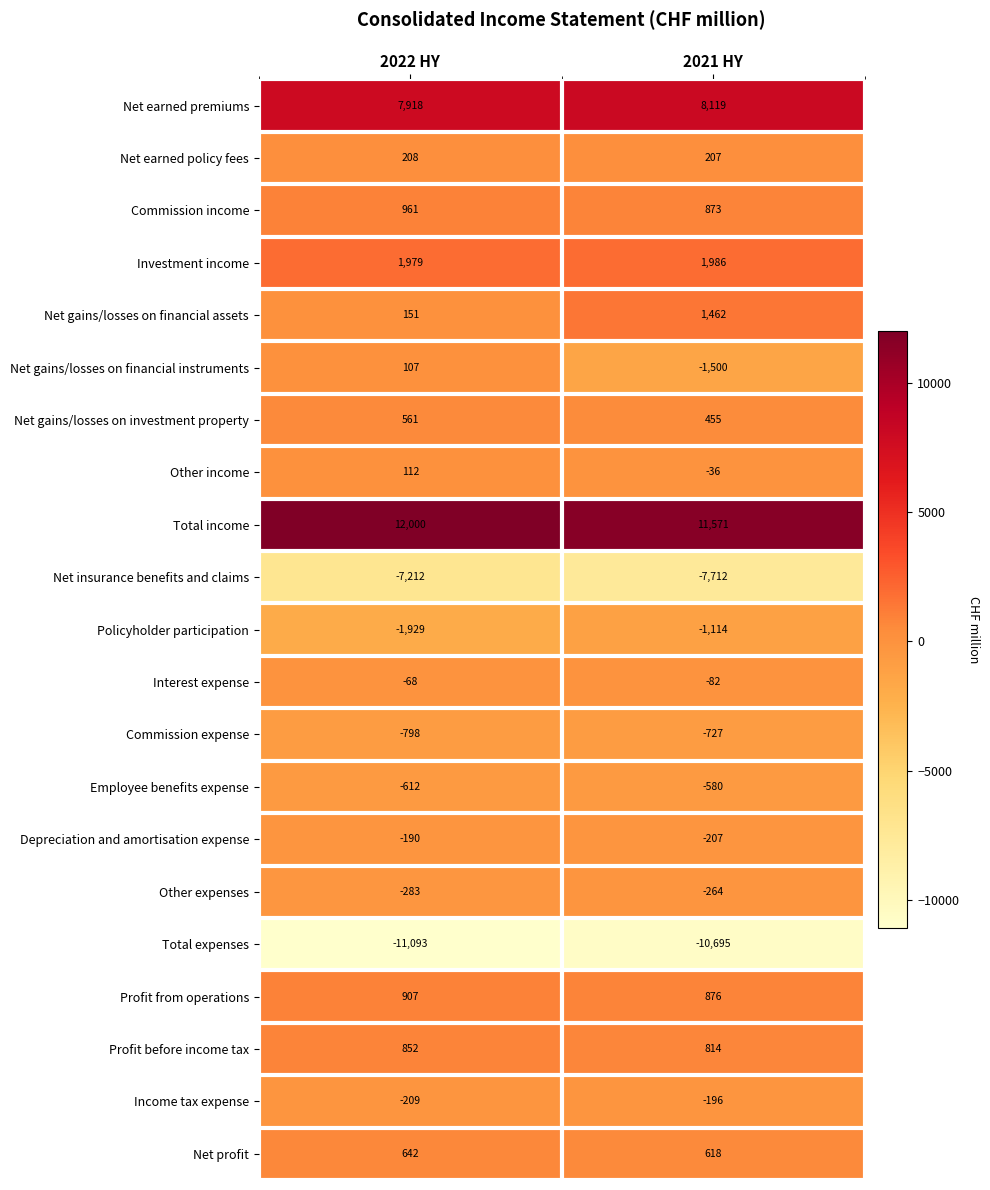

Rank the series by their maximum value, from highest to lowest.

Total income, Net earned premiums, Investment income, Net gains/losses on financial assets, Commission income, Profit from operations, Profit before income tax, Net profit, Net gains/losses on investment property, Net earned policy fees, Other income, Net gains/losses on financial instruments, Interest expense, Depreciation and amortisation expense, Income tax expense, Other expenses, Employee benefits expense, Commission expense, Policyholder participation, Net insurance benefits and claims, Total expenses